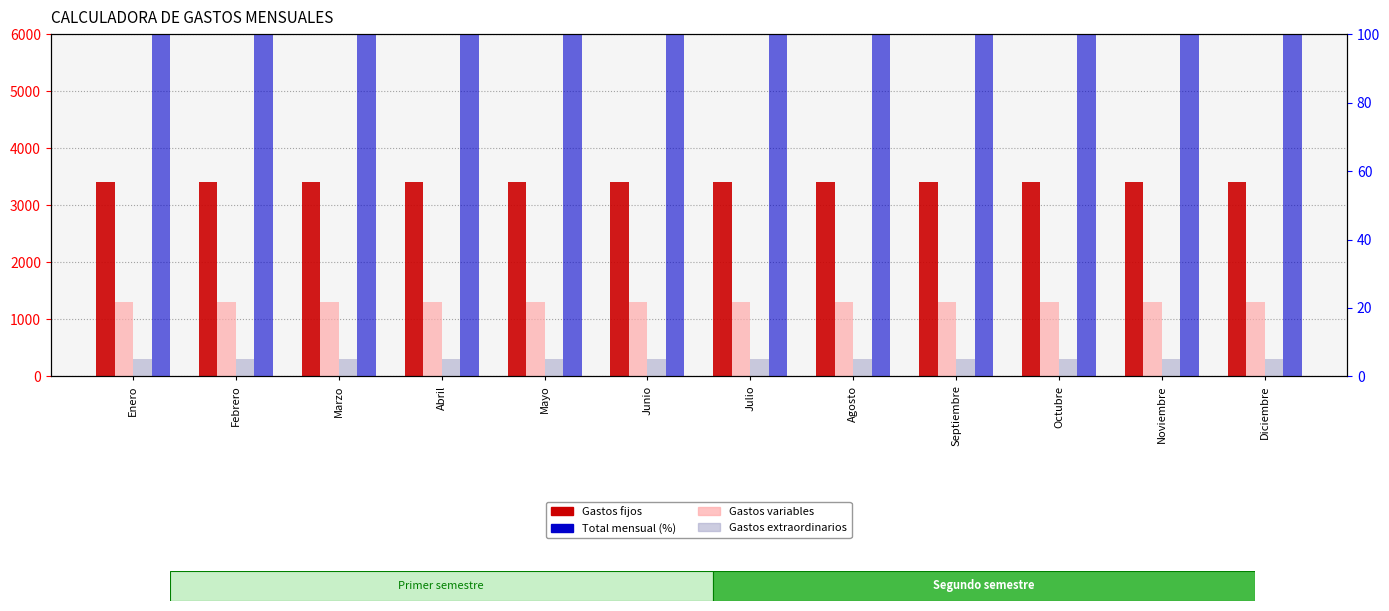

The Gastos fijos series shows 2244 at Septiembre. True or false?

False